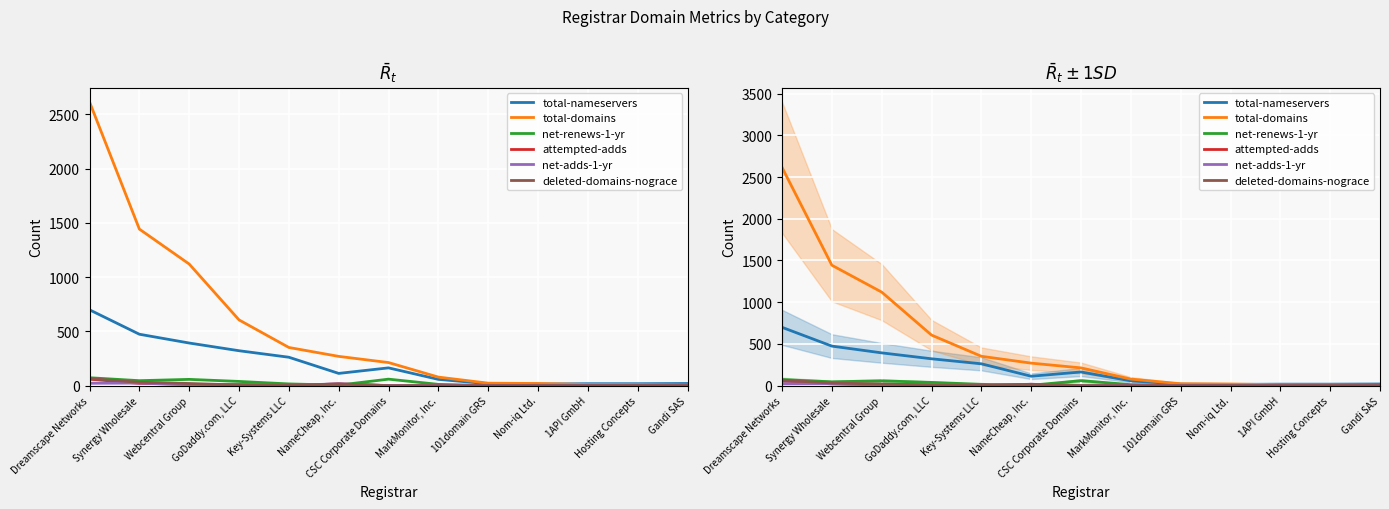

True or false: total-nameservers and attempted-adds intersect in this chart.

False